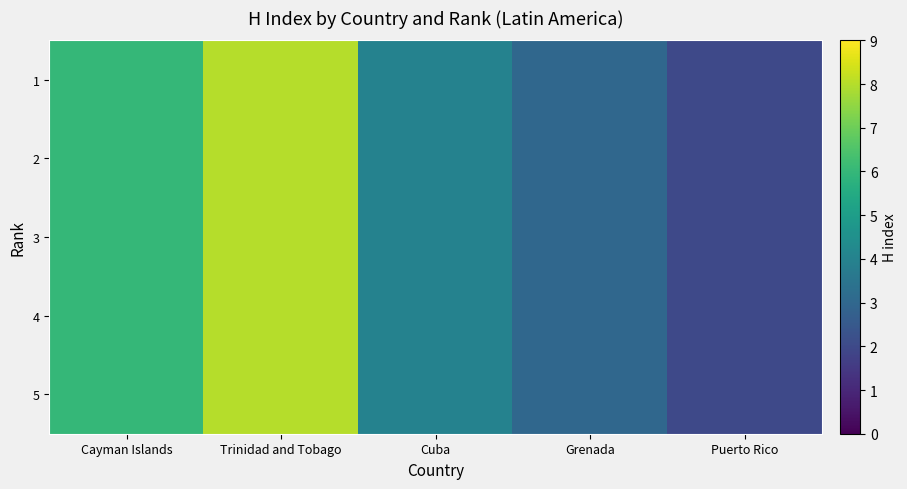

Which series changed the most between Cuba and Puerto Rico?

1